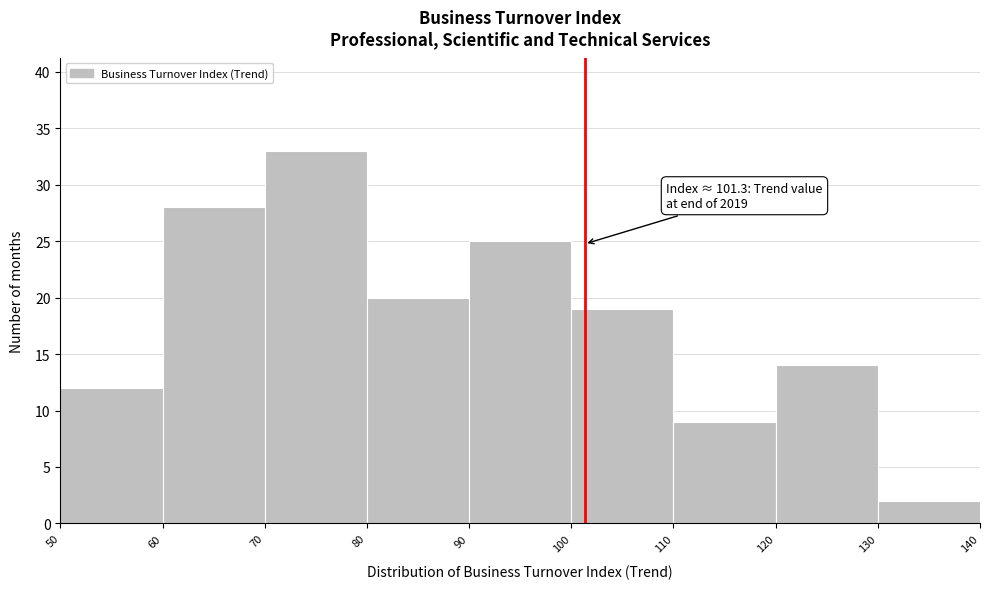

Over which range of the x-axis is the bar tallest?

70 to 80